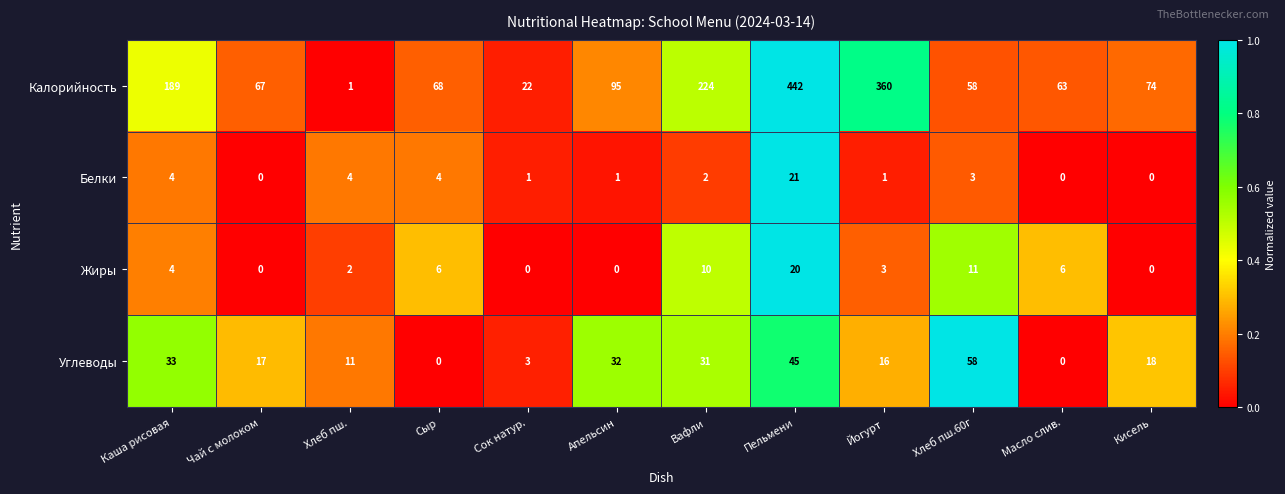

What is the difference between the Калорийность values at Апельсин and Хлеб пш.?

94